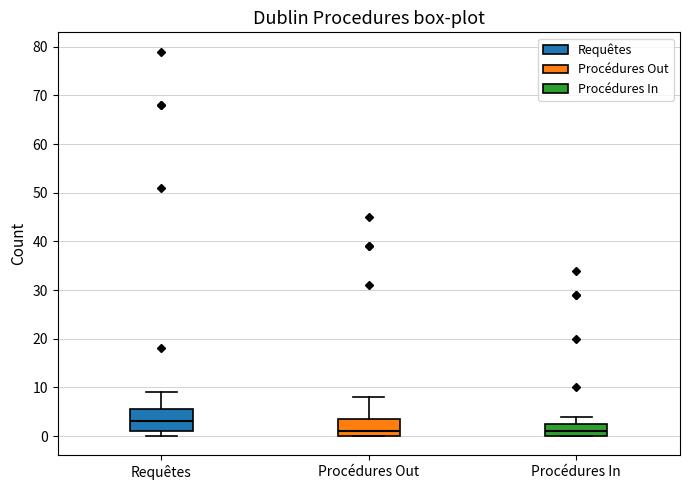

Reading left to right, read every box against the y-axis: the position of its median line, the range the box covers, and the ends of its whiskers. The values are not printed on the chart, so give them approximately, as read against the axis.

Requêtes: median 3, box 1 to 6, whiskers 0 to 9
Procédures Out: median 1, box 0 to 4, whiskers 0 to 8
Procédures In: median 1, box 0 to 3, whiskers 0 to 4